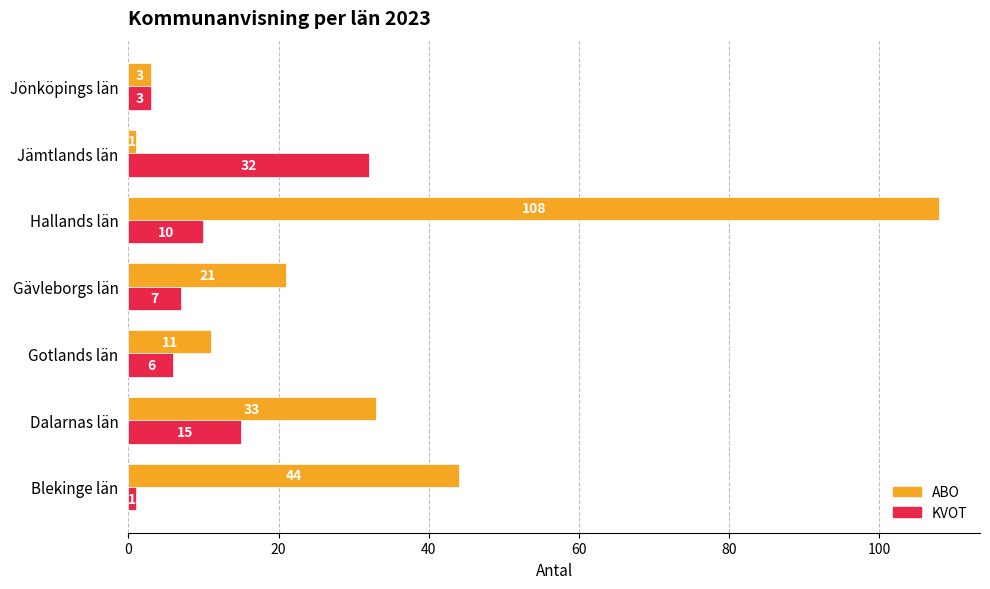

True or false: KVOT has a value of 24 at Dalarnas län.

False